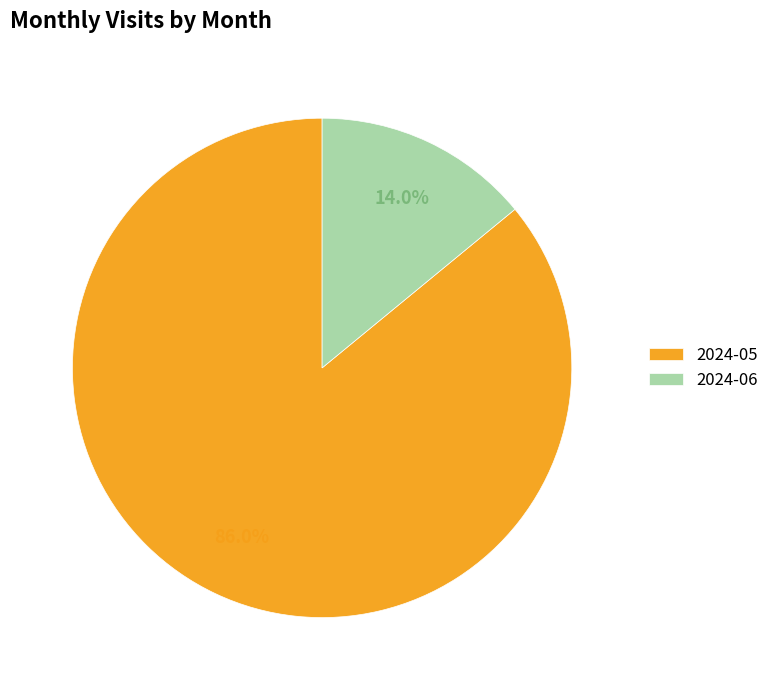

The 2024-05 slice represents 86% of the pie. True or false?

True